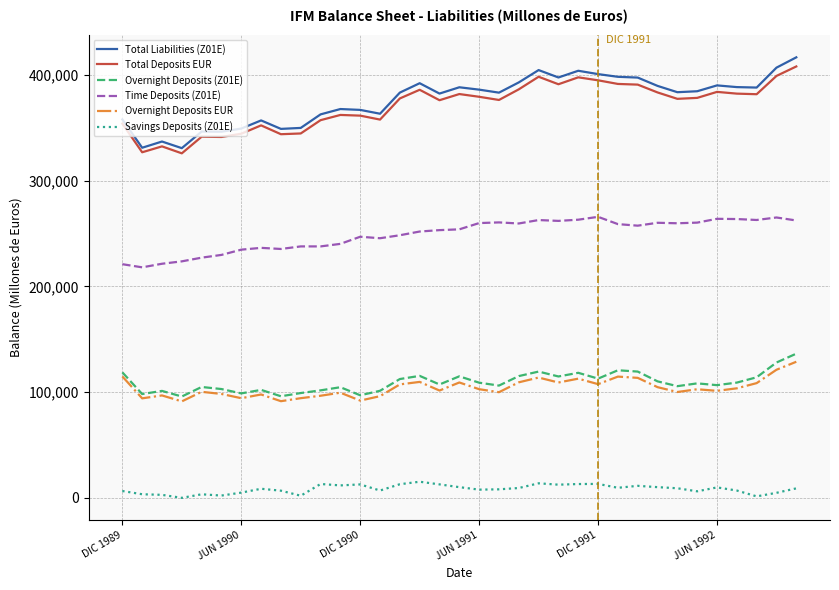

Which series has the largest range (max minus min)?

Total Liabilities (Z01E)